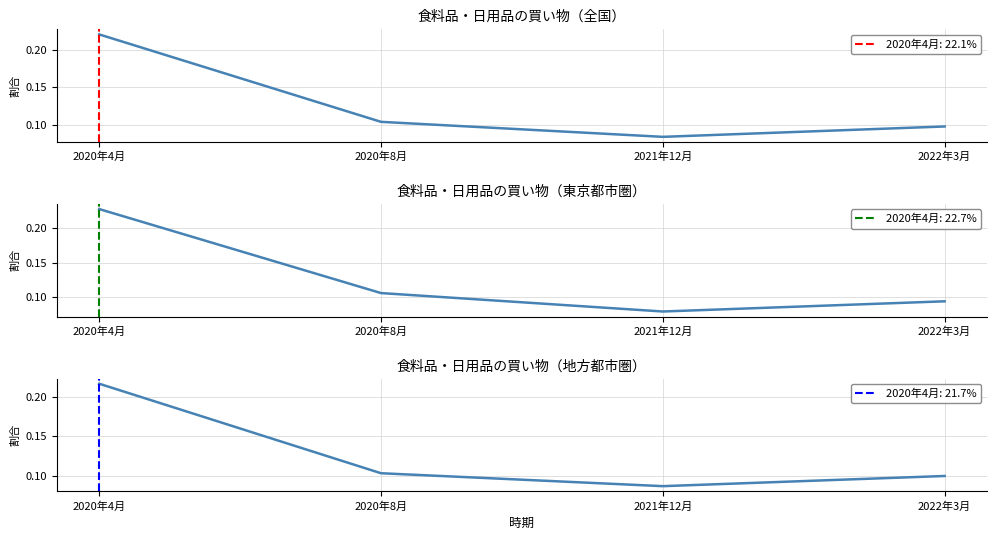

What are all the series names shown in the legend?

全国, 東京都市圏, 地方都市圏